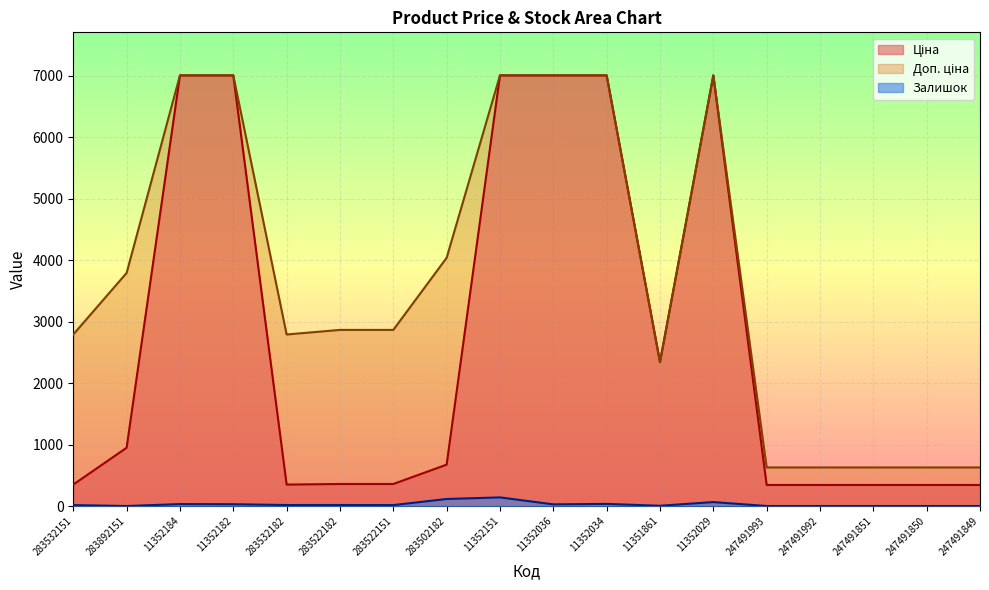

What is the label of the 14th point from the right?

283532182